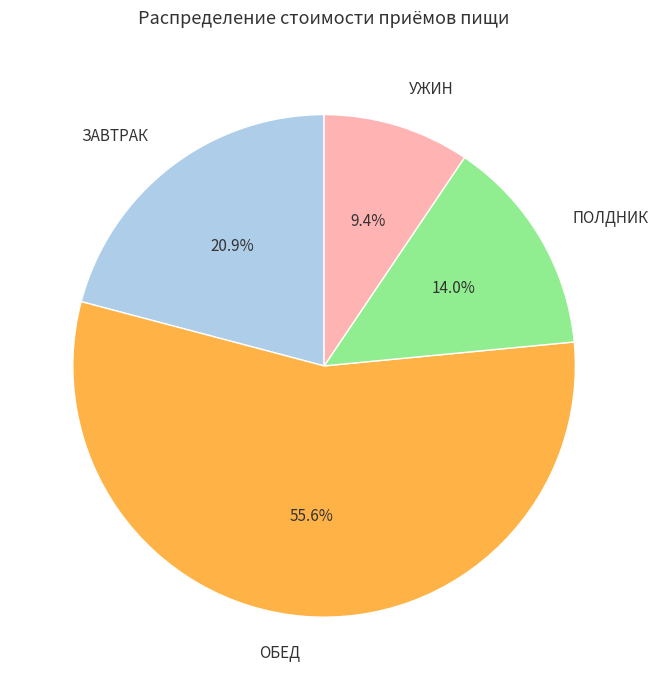

Which slice is the smallest?

УЖИН